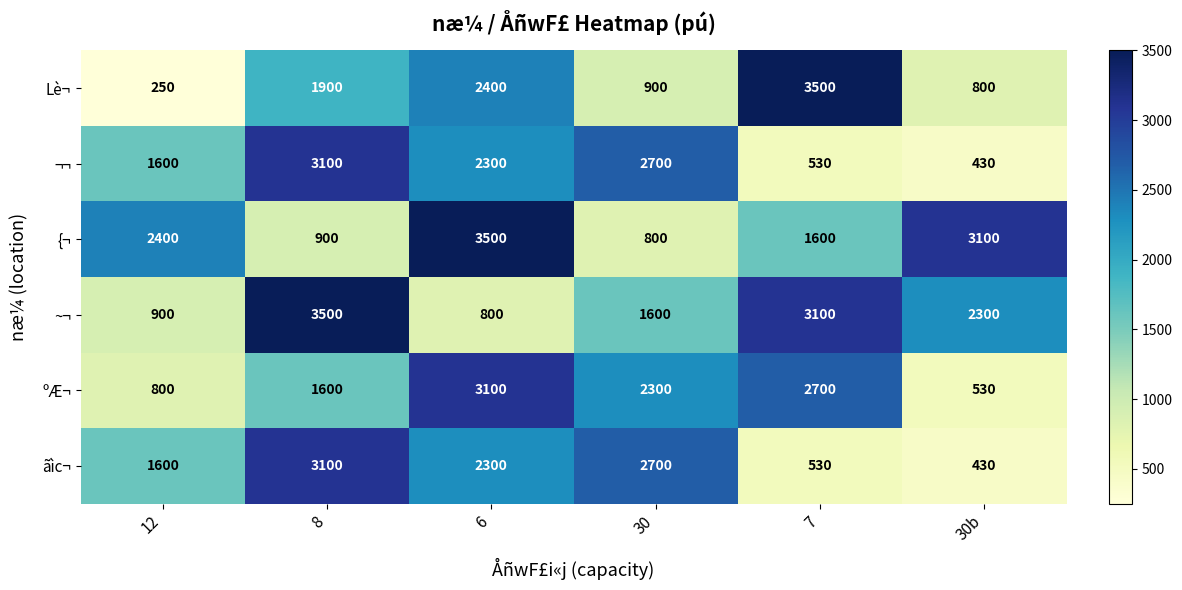

What is the difference between the highest and lowest values at 7?

2970